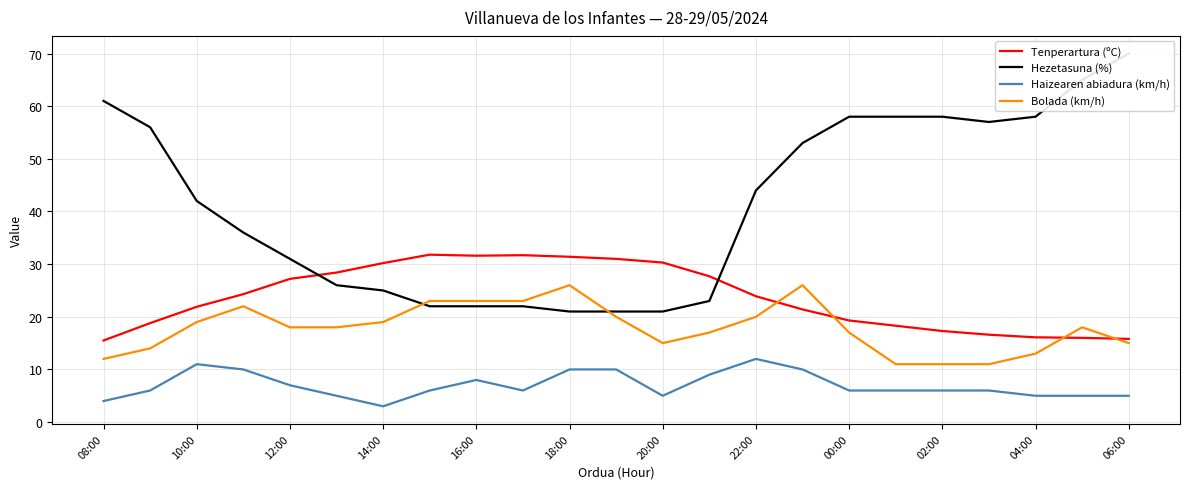

What is the value of the Hezetasuna (%) point at the 12th from the left?

21.0